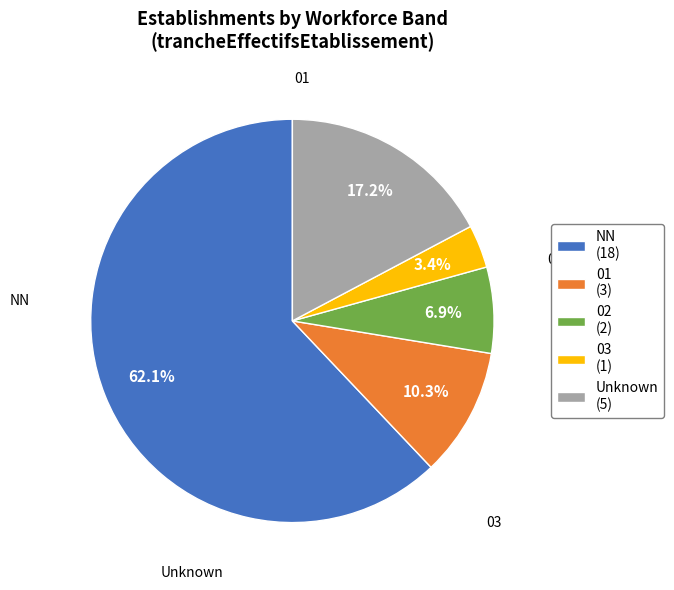

Rank the categories by value from lowest to highest.

03 (1), 02 (2), 01 (3), Unknown (5), NN (18)